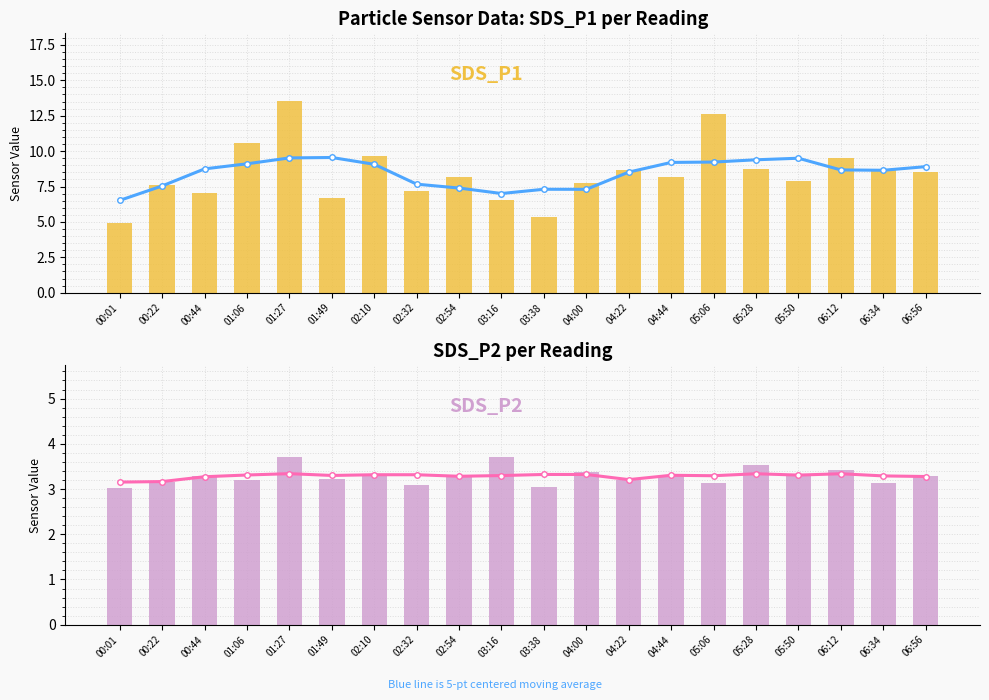

True or false: SDS_P1 has a value of 6.7 at 01:49.

True